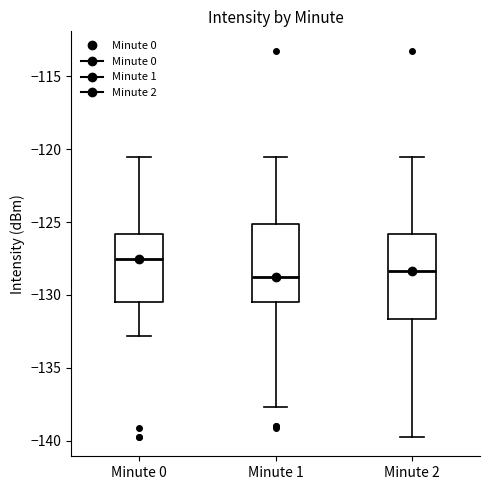

Reading left to right, transcribe this box plot: for each box, give where its median line is, the range the box spans, and where its two whiskers end, as read against the y-axis. The values are not printed on the chart, so give them approximately, as read against the axis.

Minute 0: median -127.5, box -130.5 to -126.0, whiskers -133.0 to -120.5
Minute 1: median -129.0, box -130.5 to -125.0, whiskers -137.5 to -120.5
Minute 2: median -128.5, box -131.5 to -126.0, whiskers -139.5 to -120.5